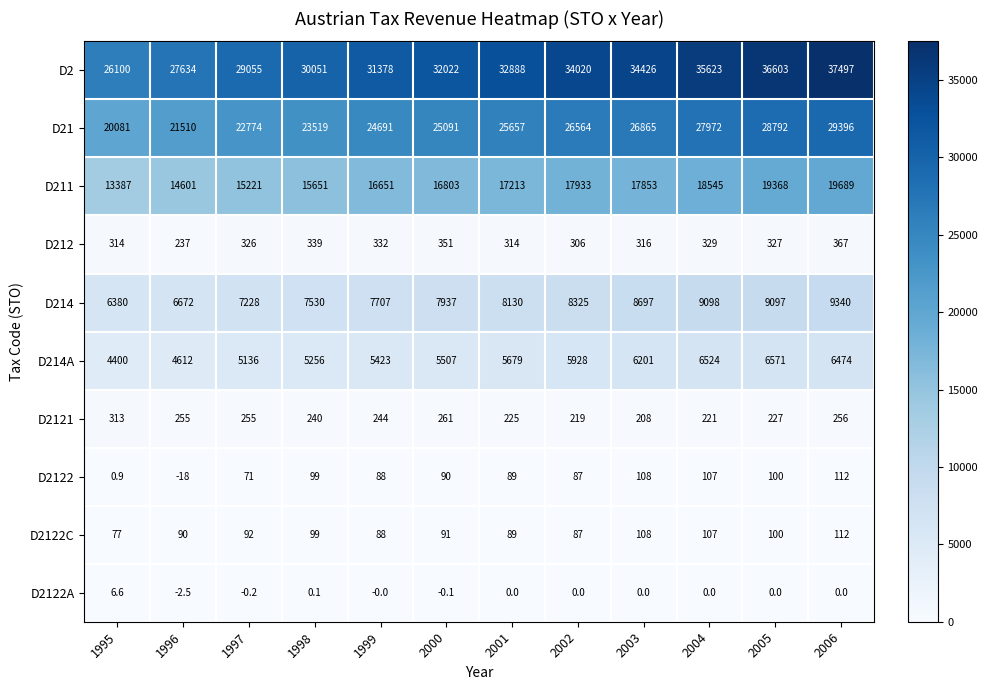

Which series changed the most between 1995 and 1996?

D2